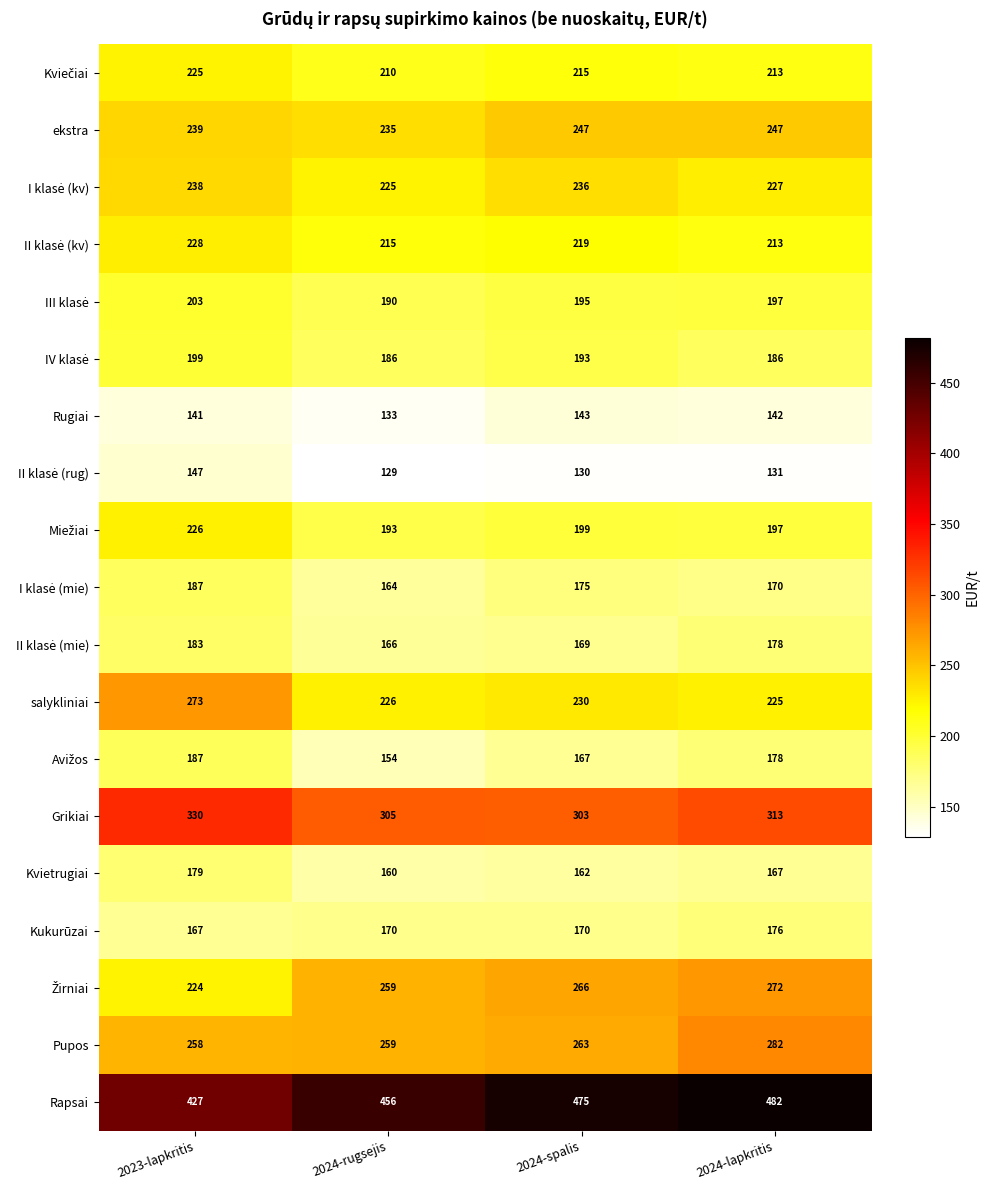

Which label corresponds to the largest value in the chart?

2024-lapkritis